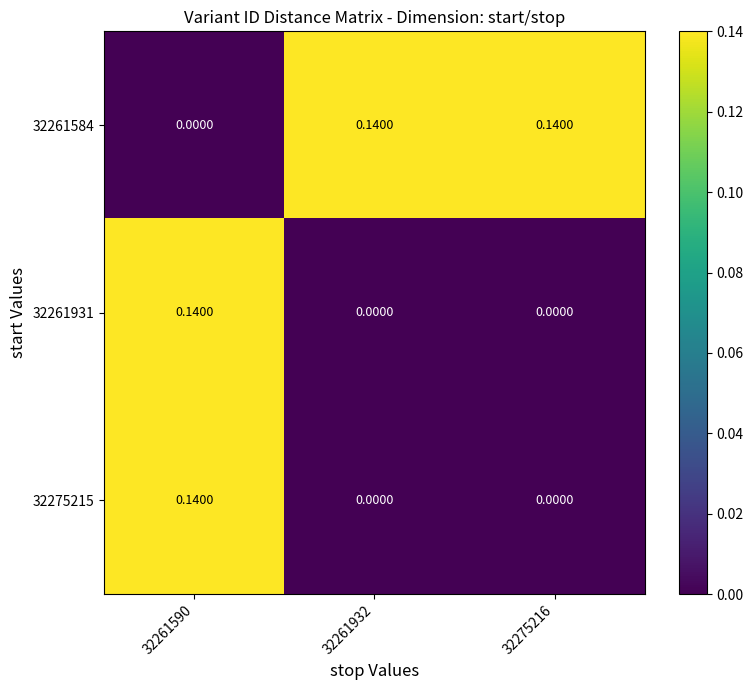

Is the value of 32261584 at 32261932 greater than the value of 32275215 at 32261932?

Yes